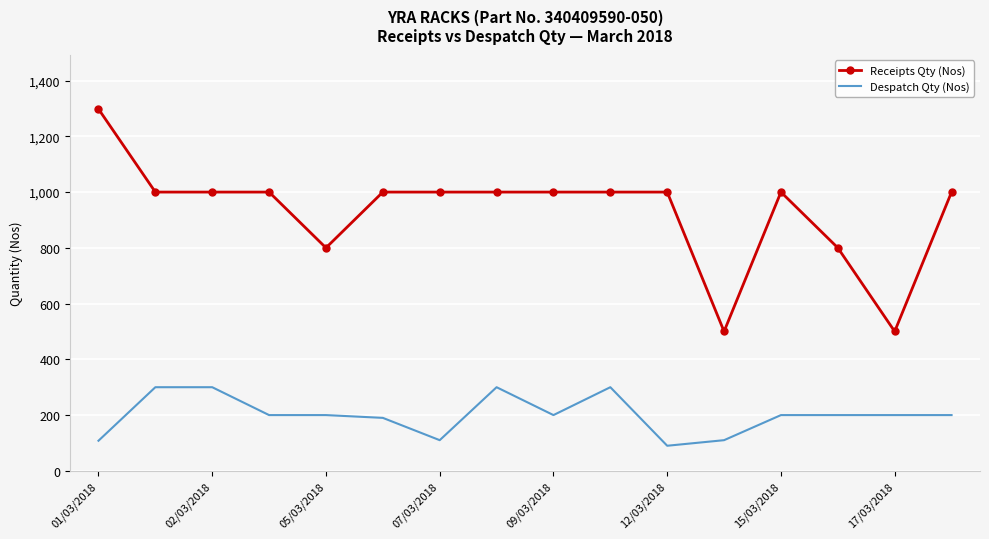

Which series has the largest total across all categories?

Receipts Qty (Nos)